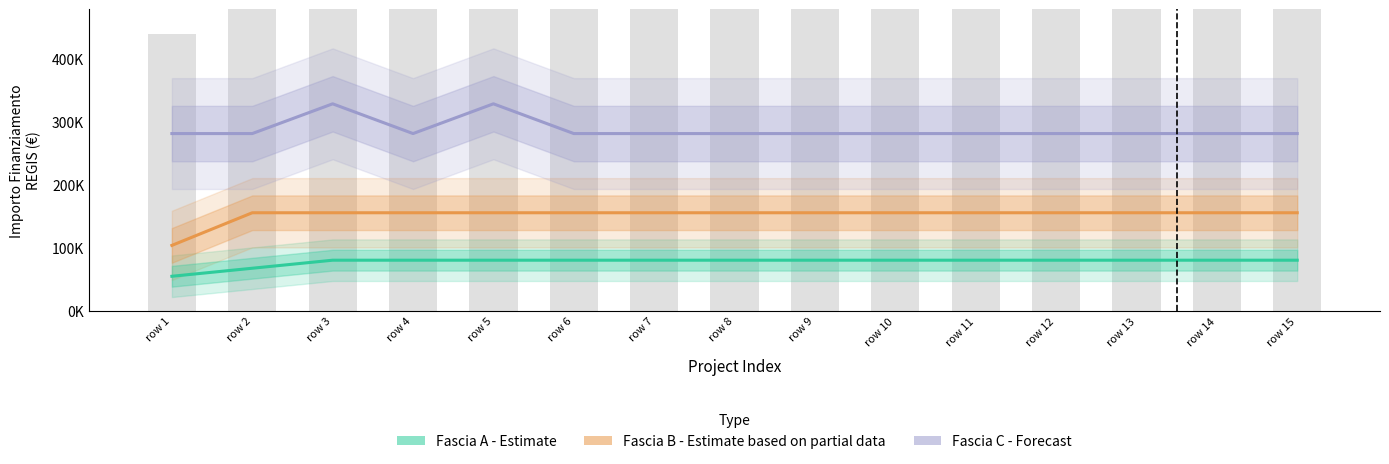

What is the total value across all series at row 7?

516088